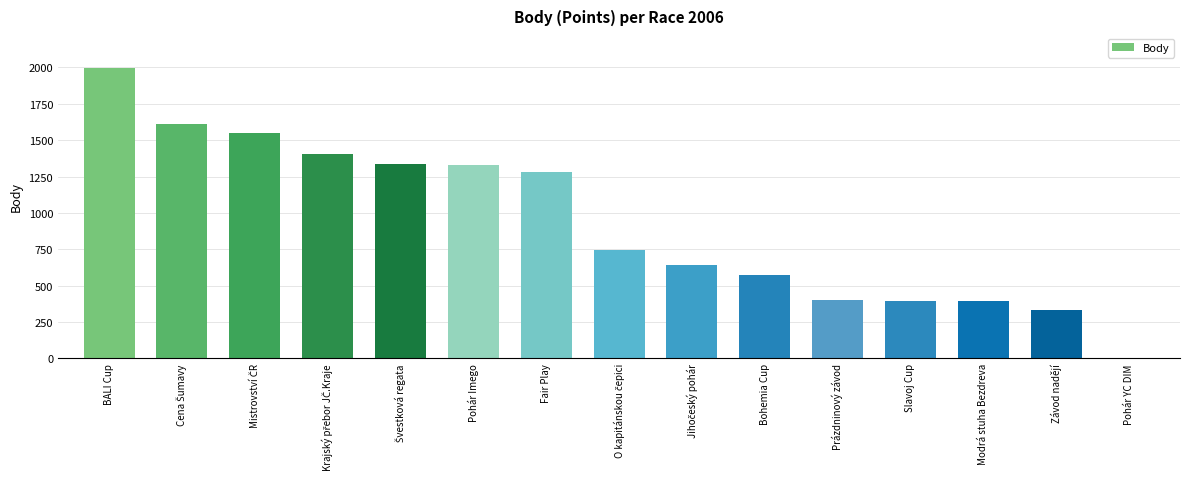

True or false: the data shows 574 at Bohemia Cup.

True